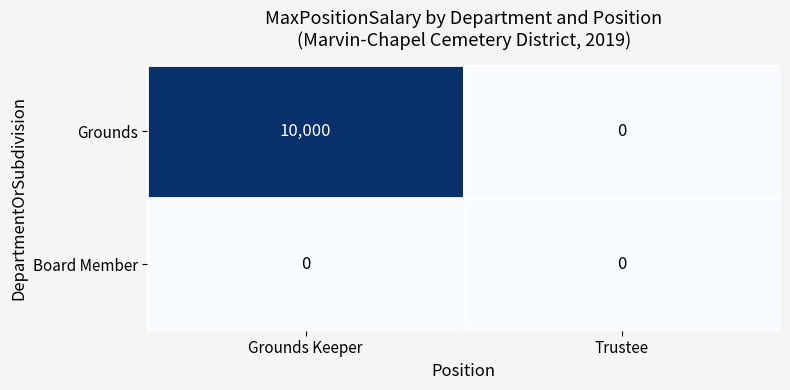

Rank the series by their maximum value, from highest to lowest.

Grounds, Board Member